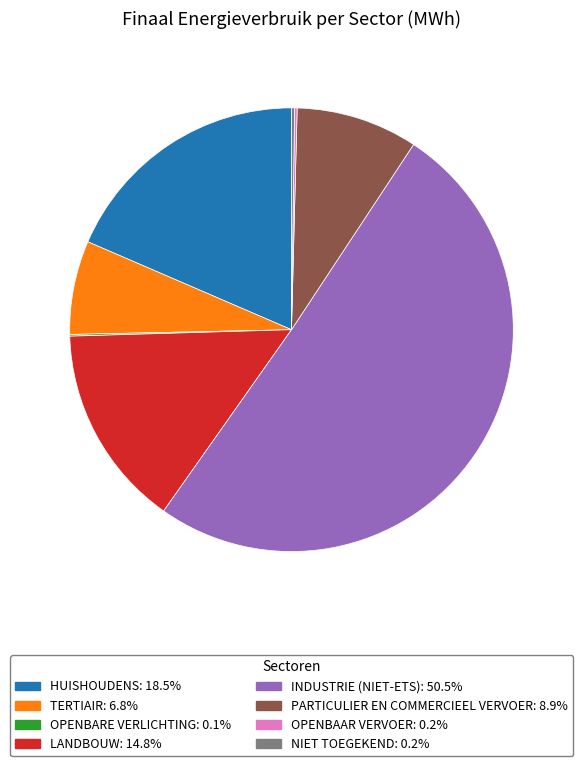

How many segments does this pie chart have?

8